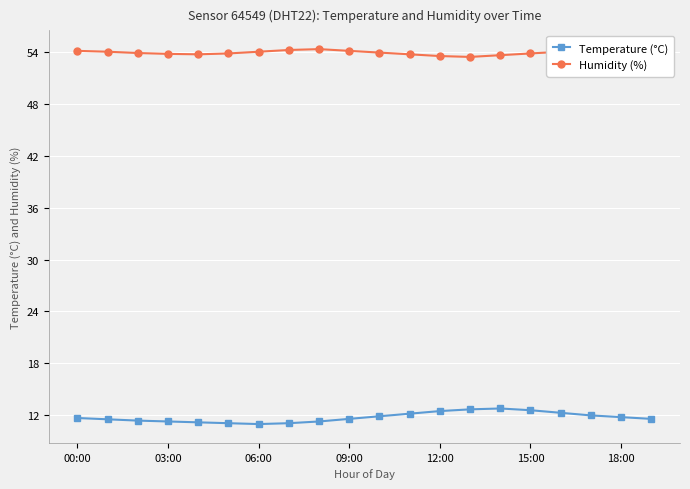

What is the difference between the second highest and second lowest values in the Temperature (°C) series?

1.6